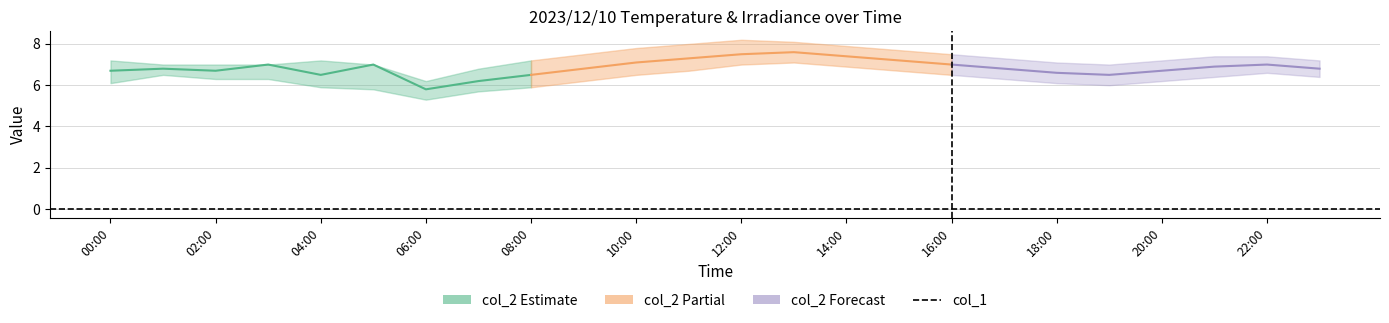

What is the label of the 15th point from the right?

09:00